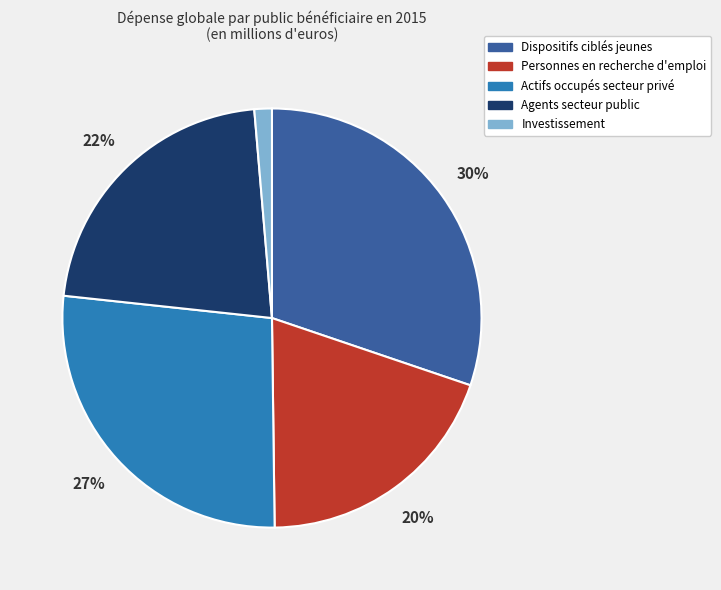

True or false: Dispositifs ciblés jeunes accounts for 30% of the total.

True